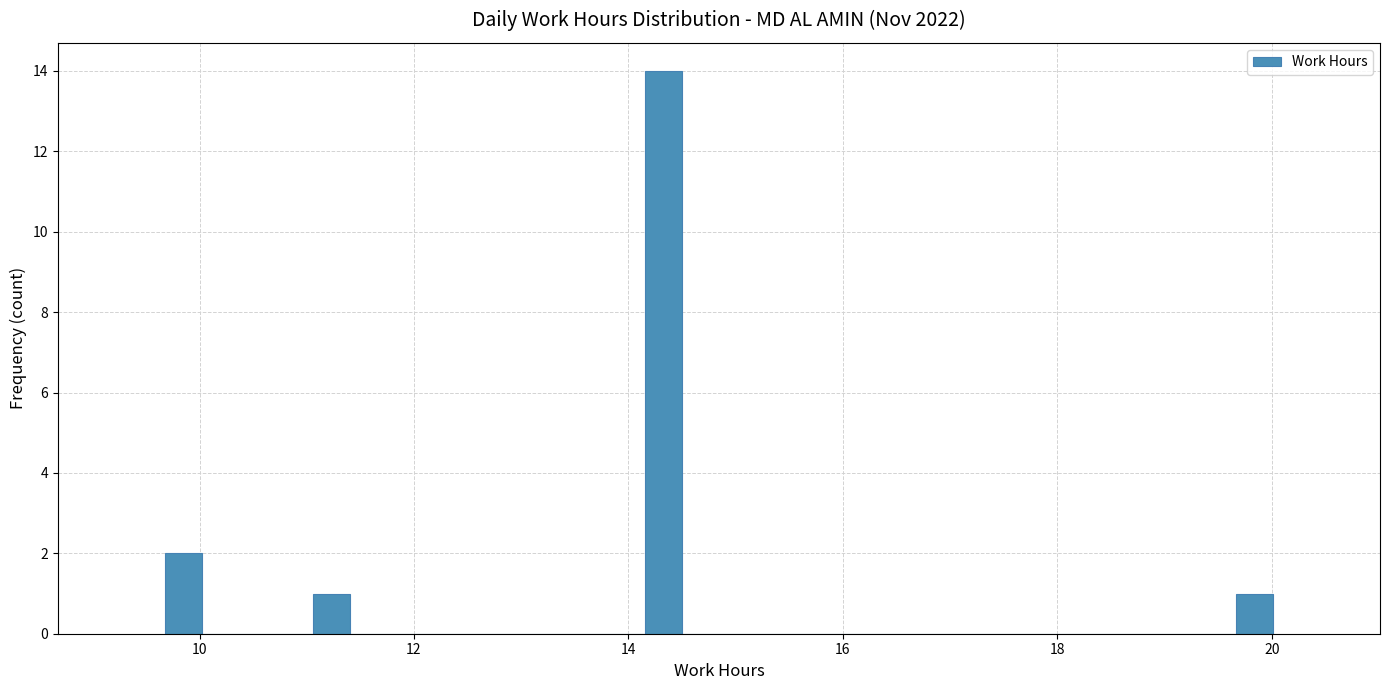

Around what value on the x-axis is the tallest bar? Give the approximate position of its centre, as read against the axis.

14.4